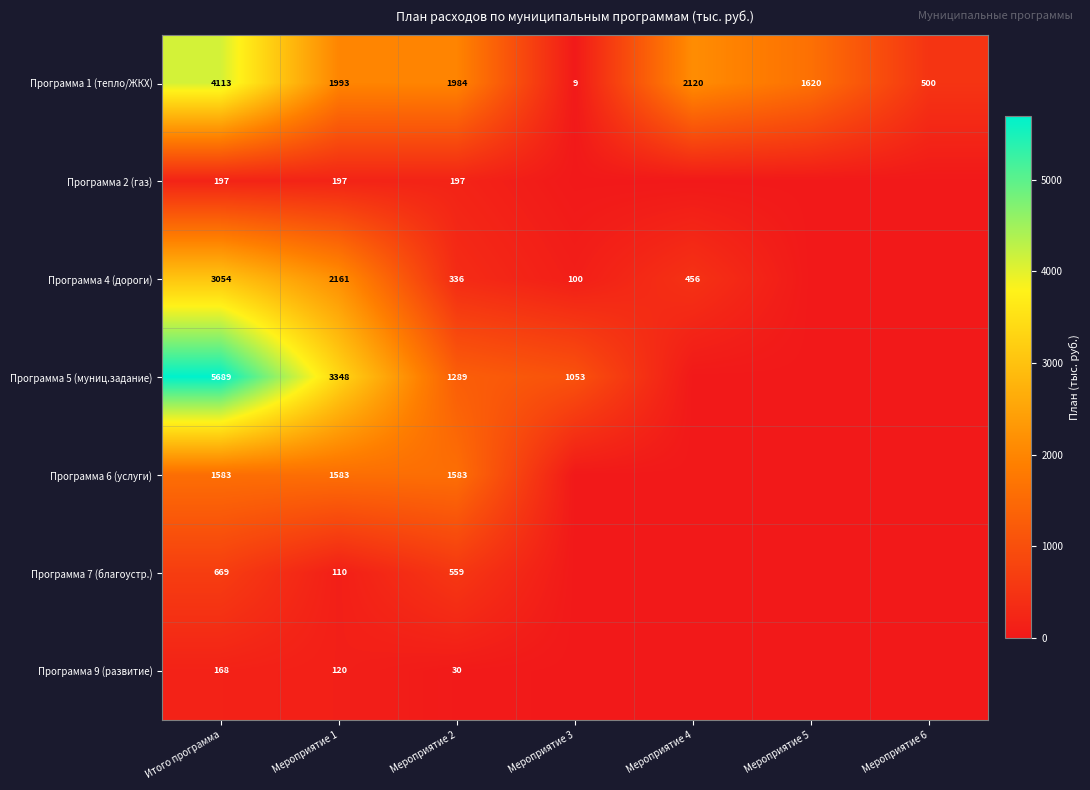

At how many categories does at least one series exceed 256?

7